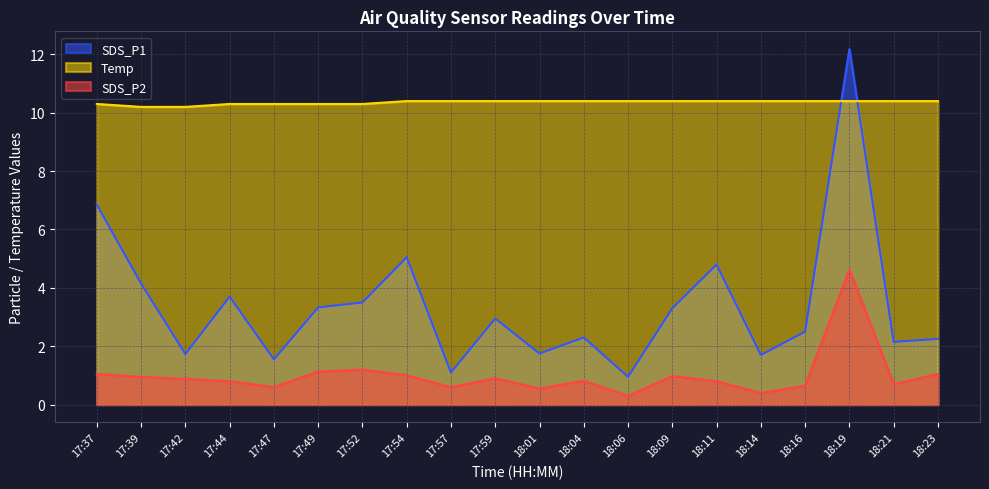

How many lines are shown in the chart?

3